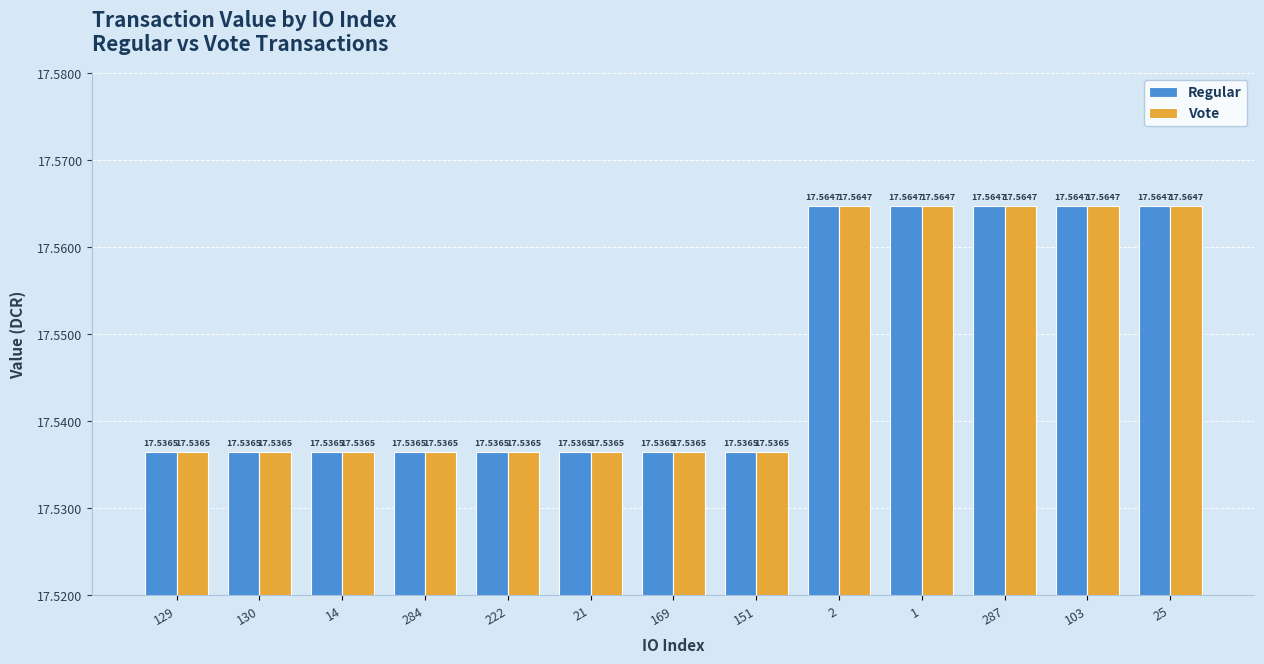

What is the total value across all series at 287?

35.1